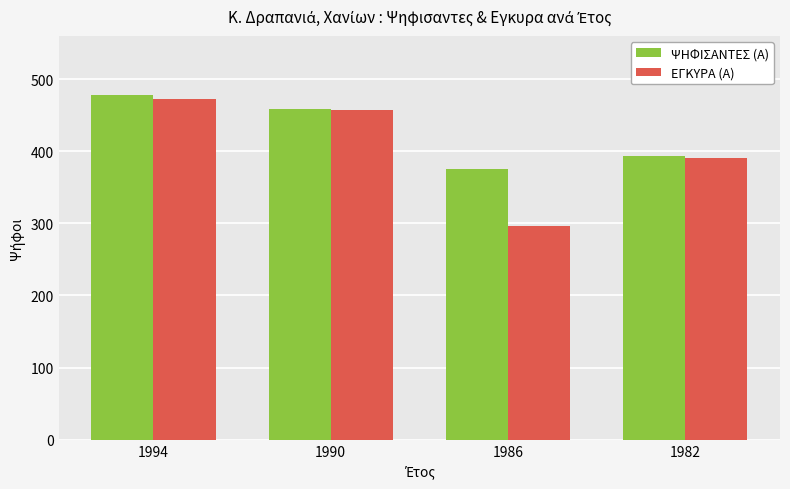

How many groups of bars are there?

4